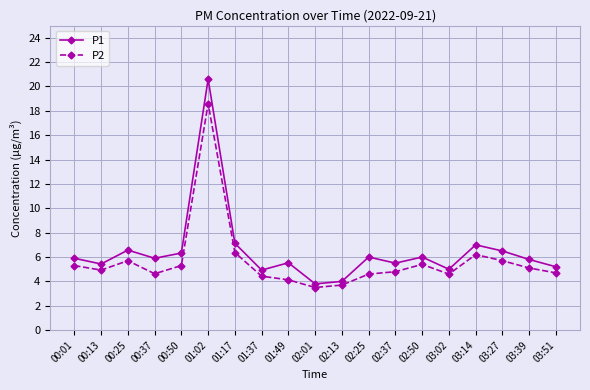

Which series changed the most between 01:37 and 03:39?

P1